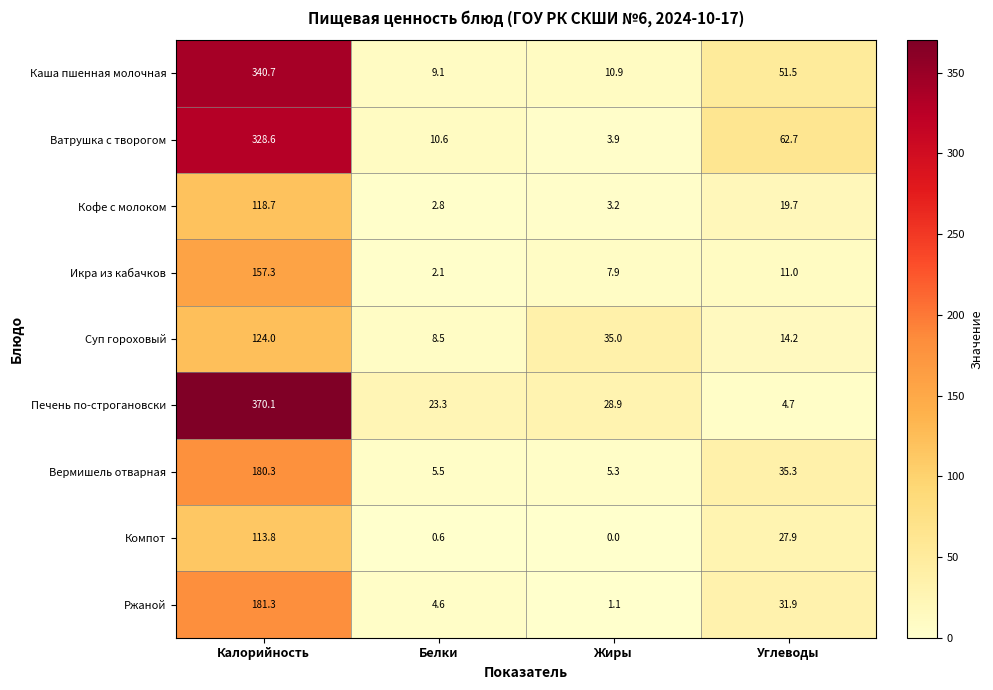

Which series has the largest total across all categories?

Печень по-строгановски